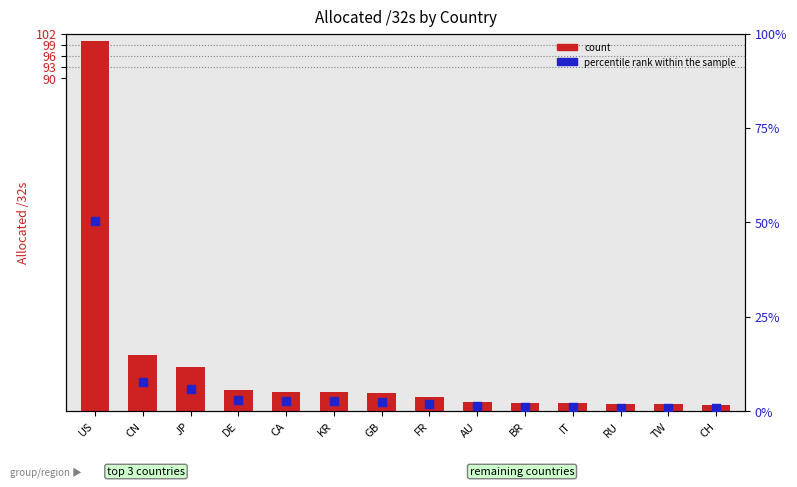

What is the total value across all series at CA?

7.7